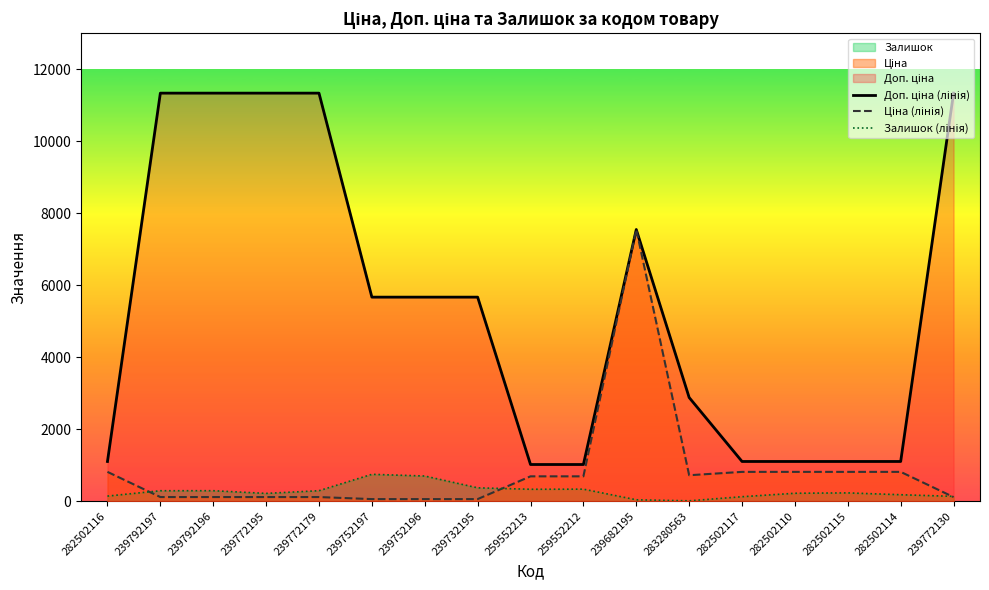

How many data points in Залишок (лінія) are above 229?

8